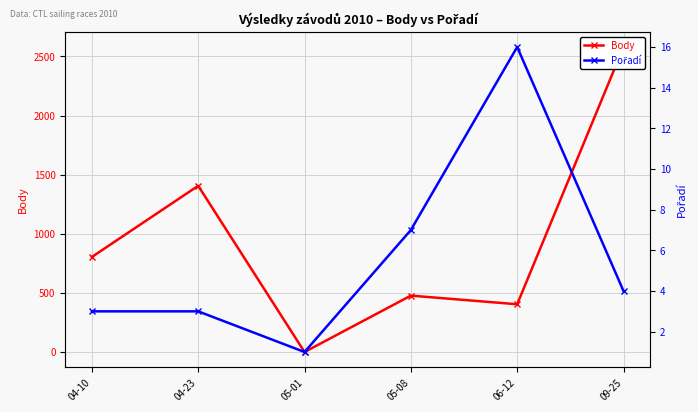

Is the value of Pořadí at 04-23 greater than the value of Body at 09-25?

No